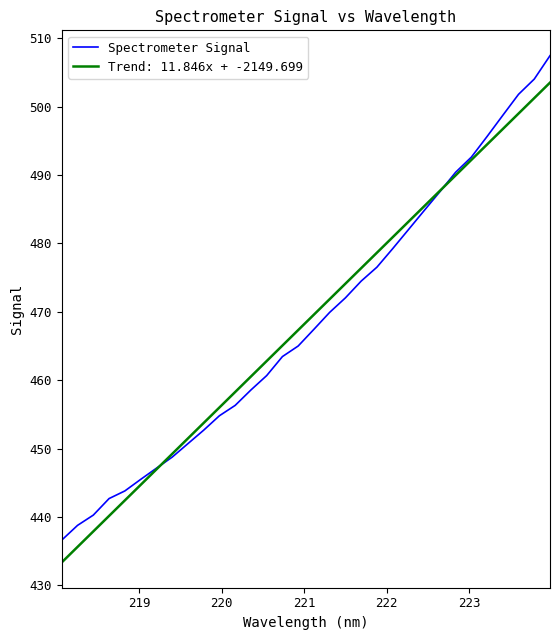

What is the smallest value displayed?

433.4